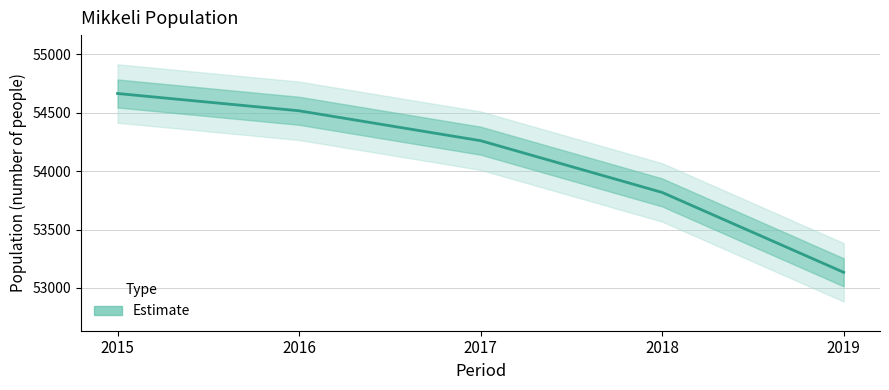

Which category has the lowest value across all series?

2019